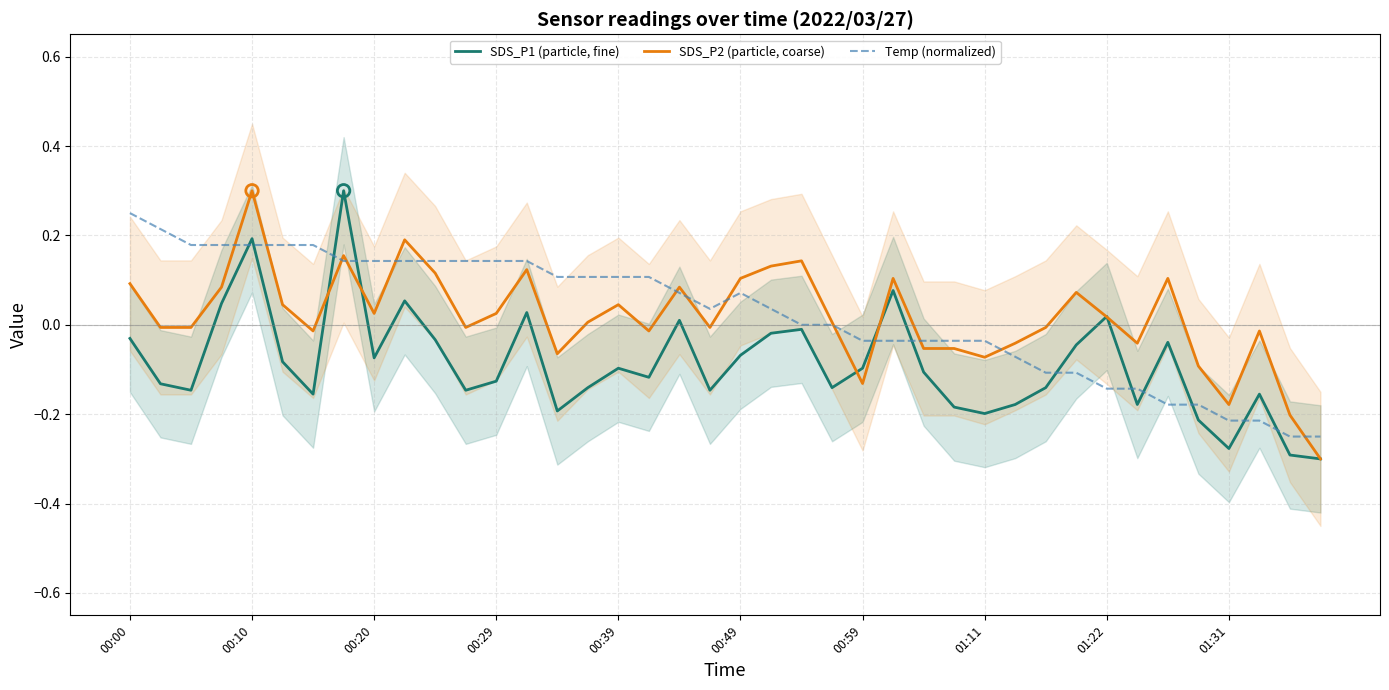

Which series has the largest total across all categories?

Temp (normalized)